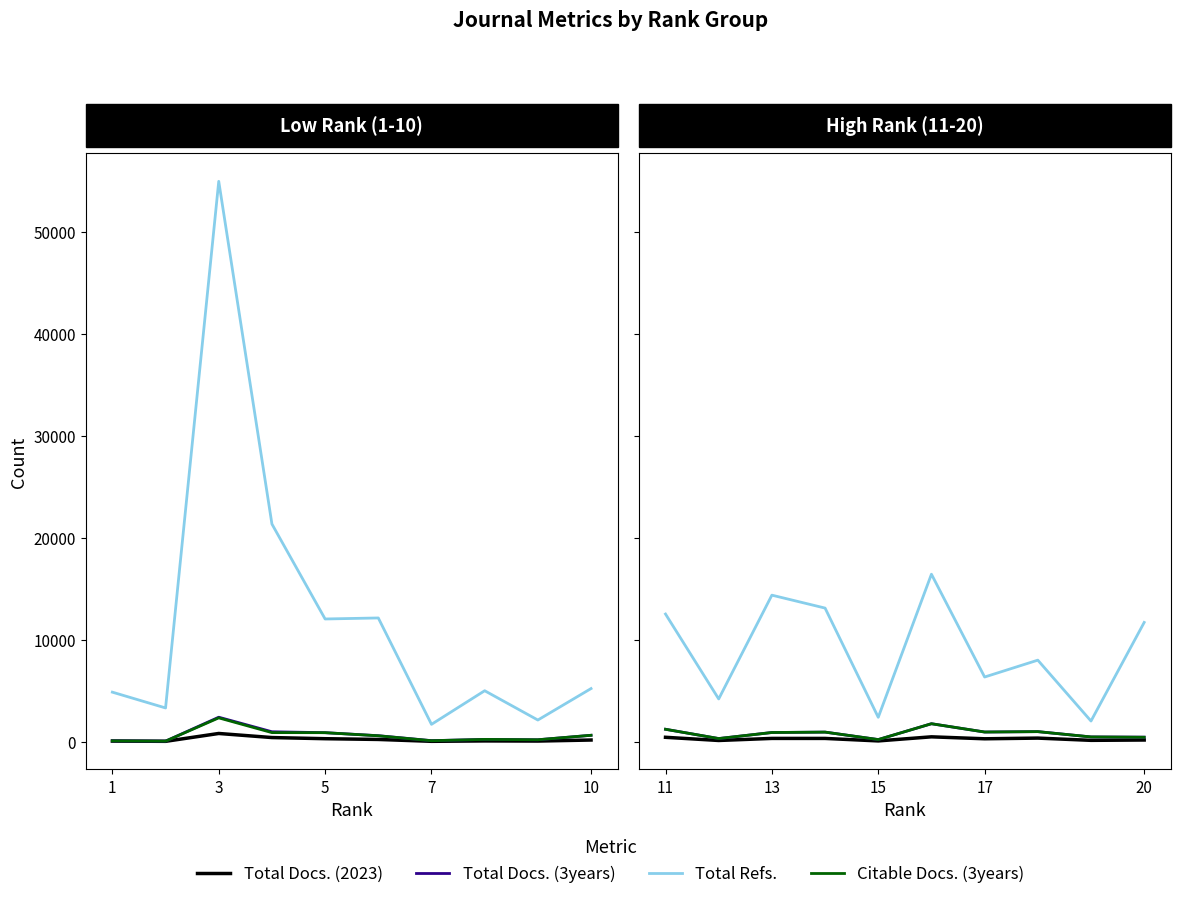

Which series changed the most between 11 and 13?

Total Refs.